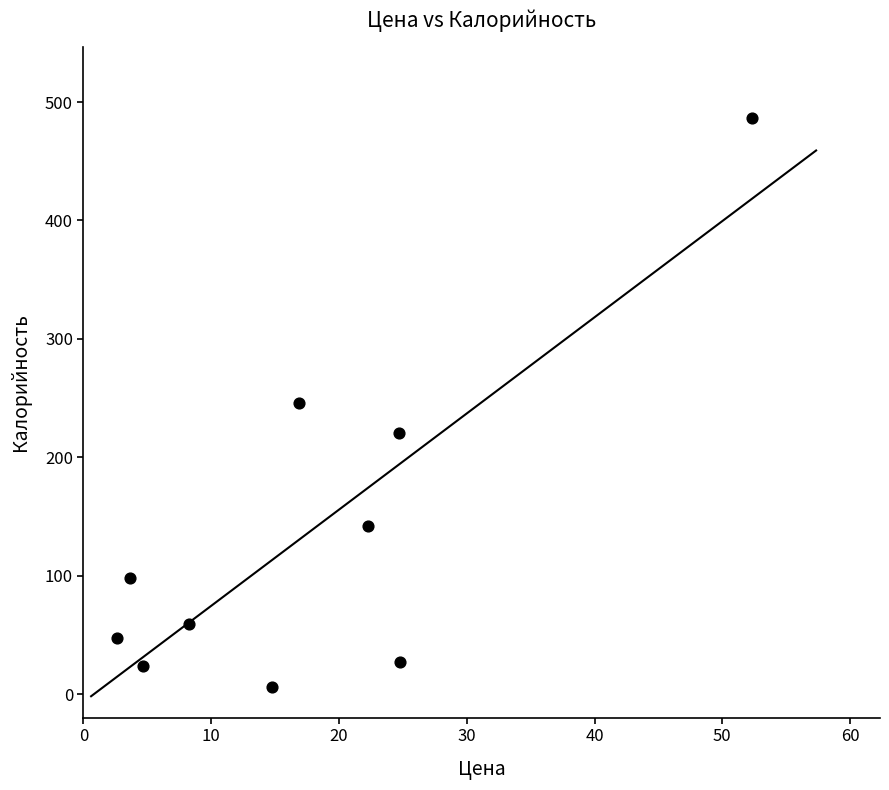

What is the average X value?

17.5